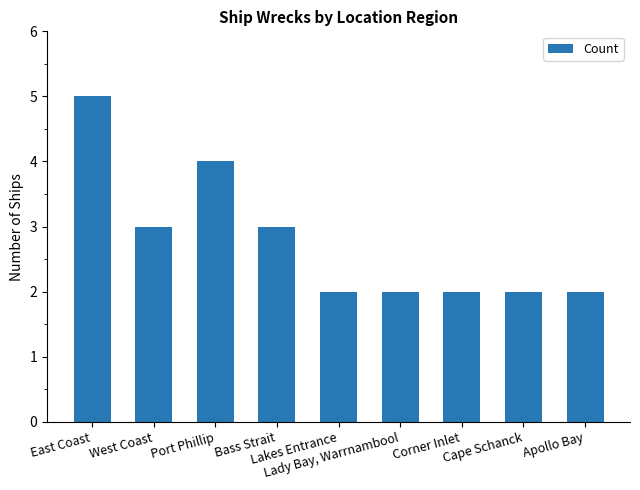

What is the difference between the maximum and second lowest values?

3